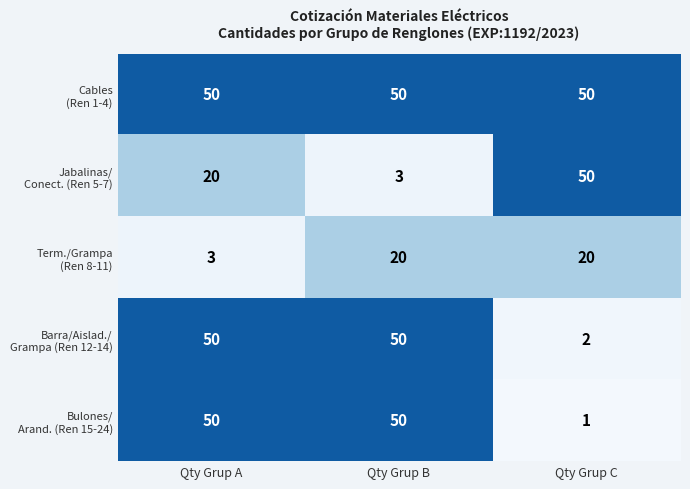

What is the difference between the highest and lowest values at Qty Grup C?

49